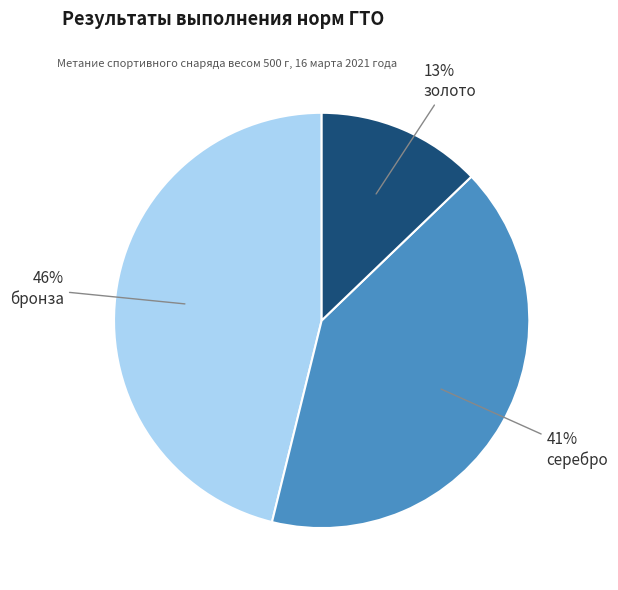

Which slice is the largest?

бронза